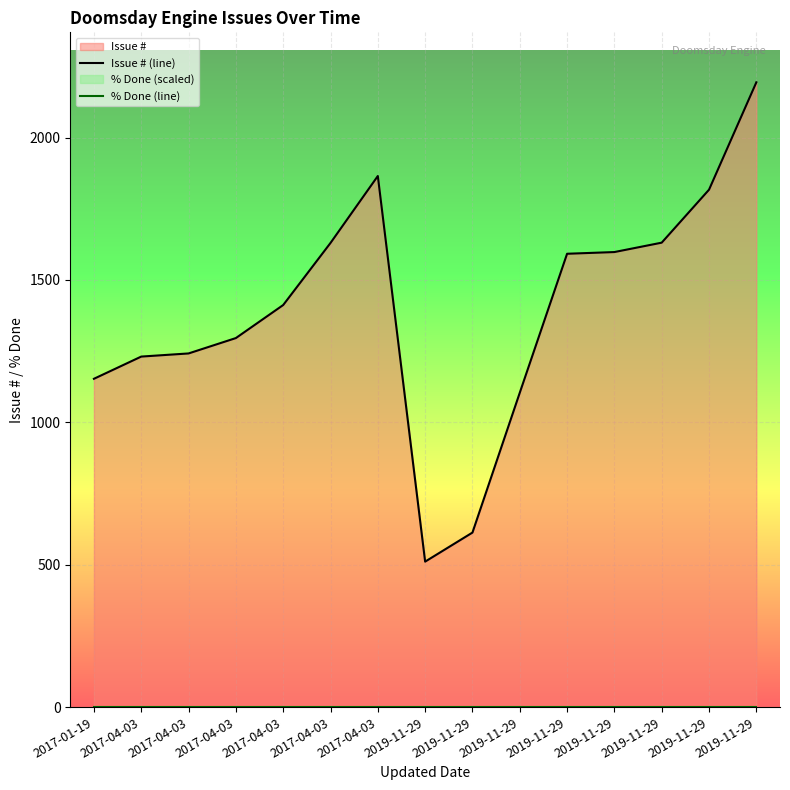

Does the chart display data point markers on the line(s)?

No